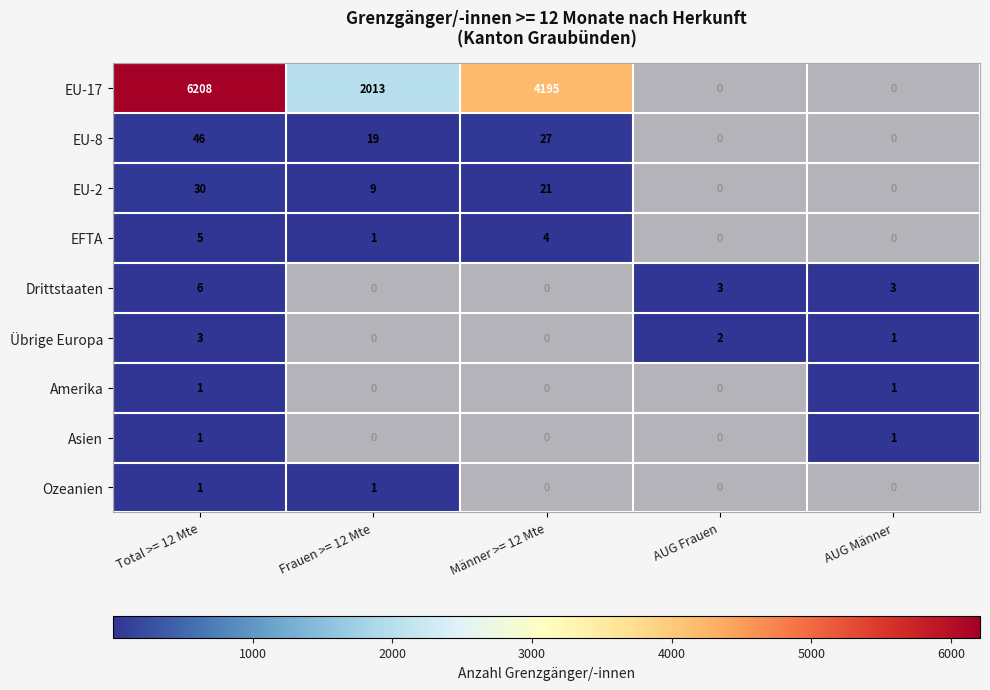

The EU-17 series shows 4195 at Männer >= 12 Mte. True or false?

True